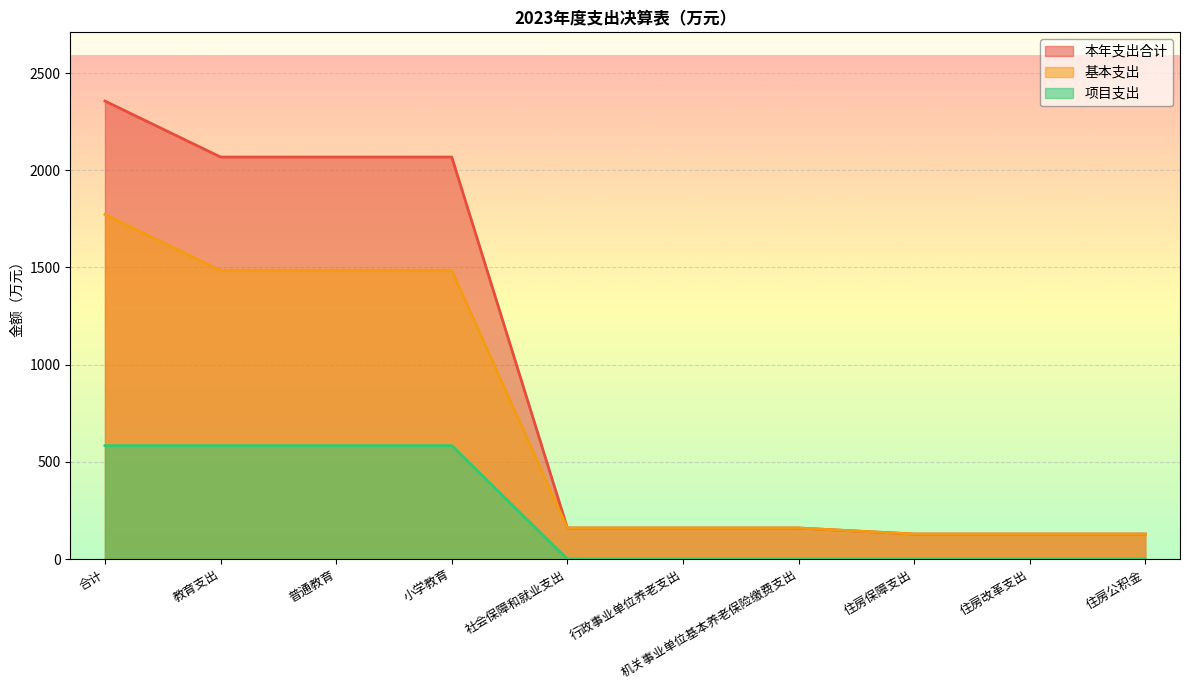

Which series has the largest total across all categories?

本年支出合计